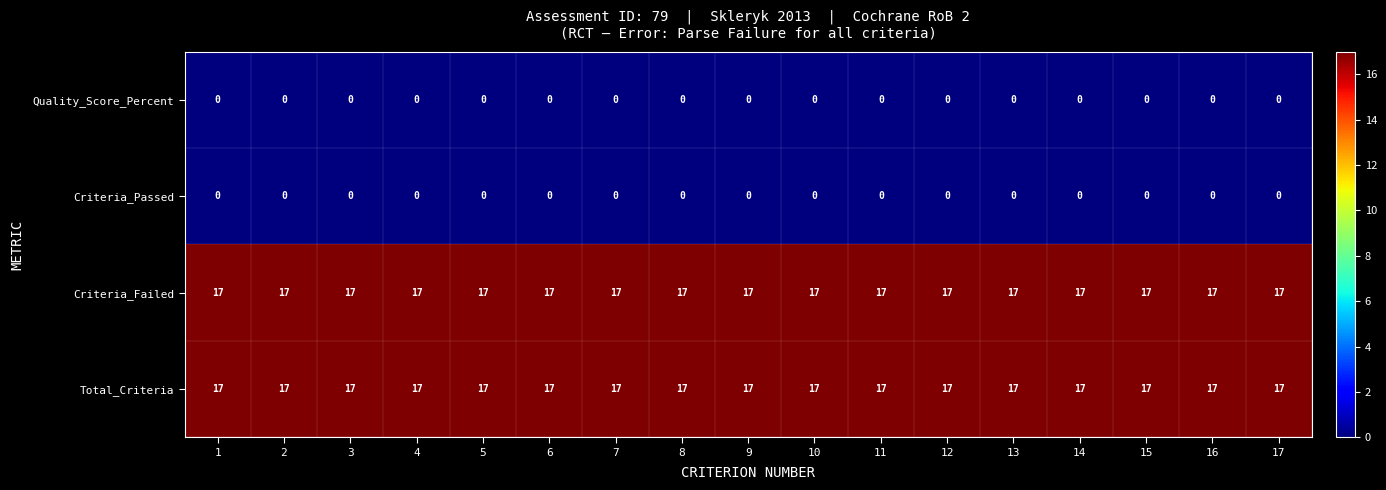

At how many categories does at least one series exceed 9?

17